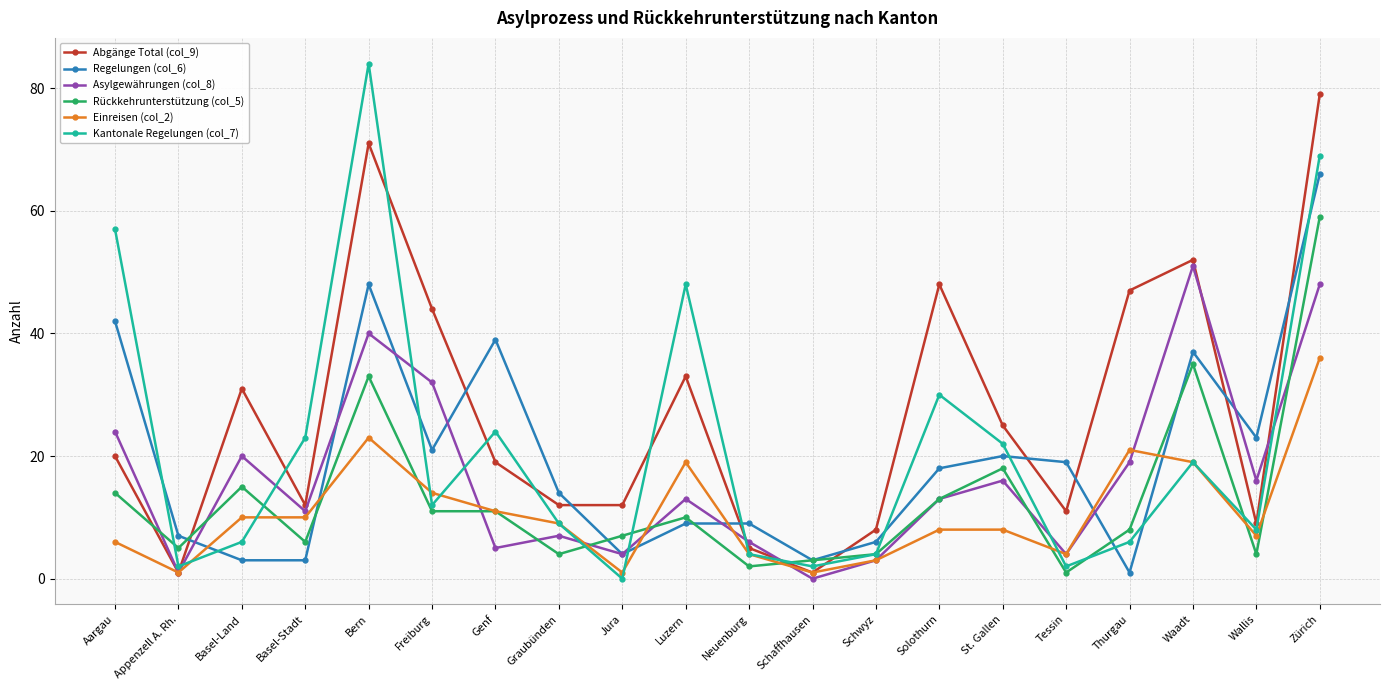

Where does the Rückkehrunterstützung (col_5) series first go above 10?

Aargau